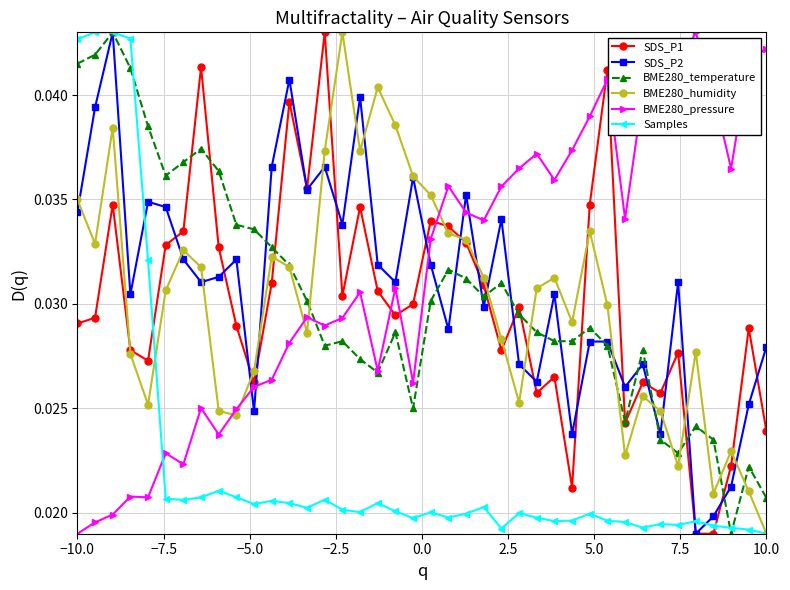

At how many categories does at least one series exceed 0?

40